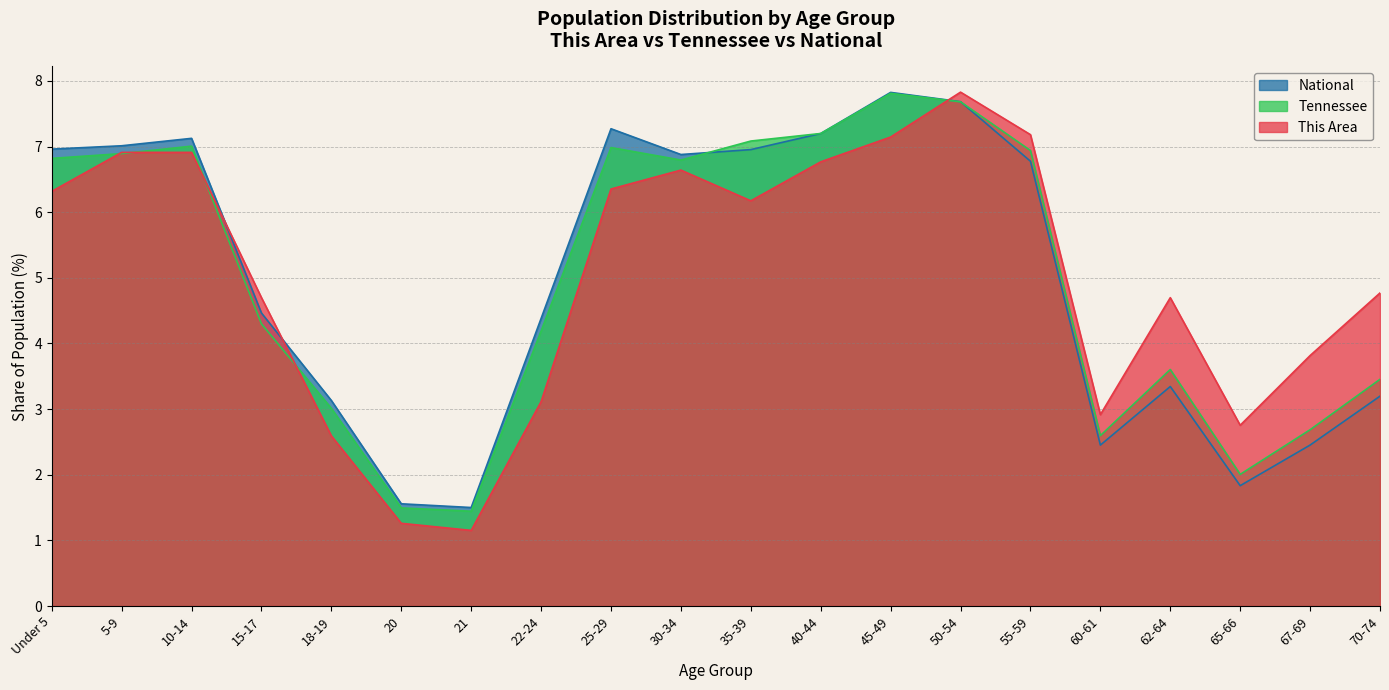

Which series ends up on top after the final intersection of This Area and National?

This Area